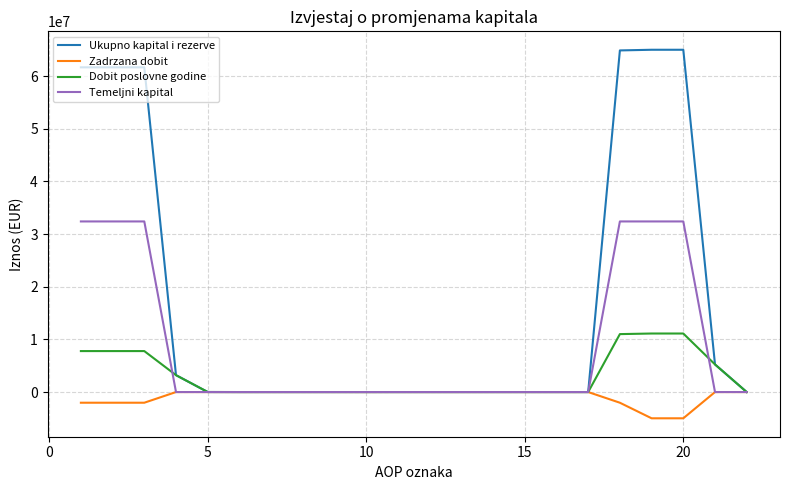

What is the maximum value shown in the chart?

65018523